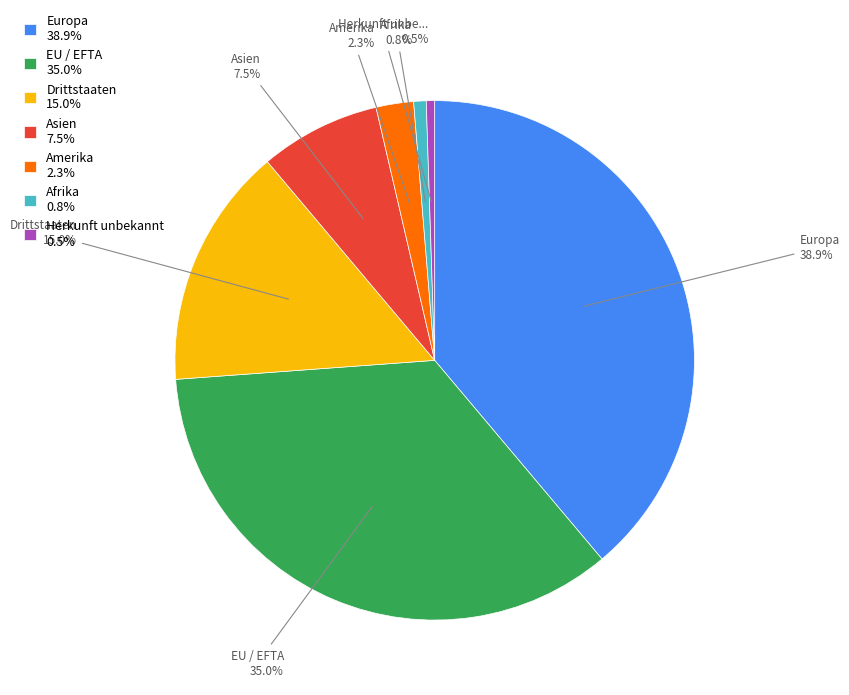

To the nearest percent, what is the average slice percentage?

14%